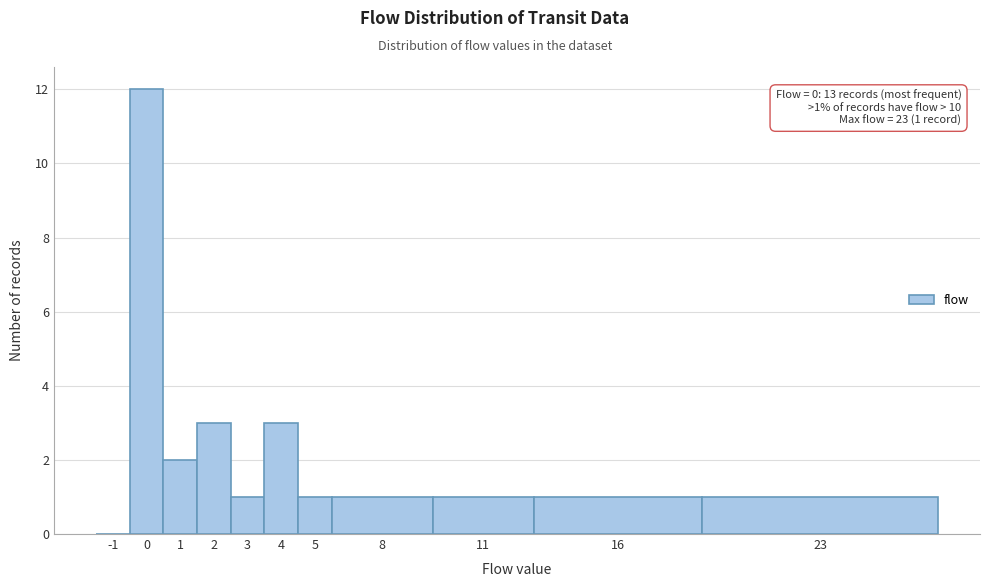

Reading left to right, extract all data points from this chart.

-1=0	0=12	1=2	2=3	3=1	4=3	5=1	8=1	11=1	16=1	23=1